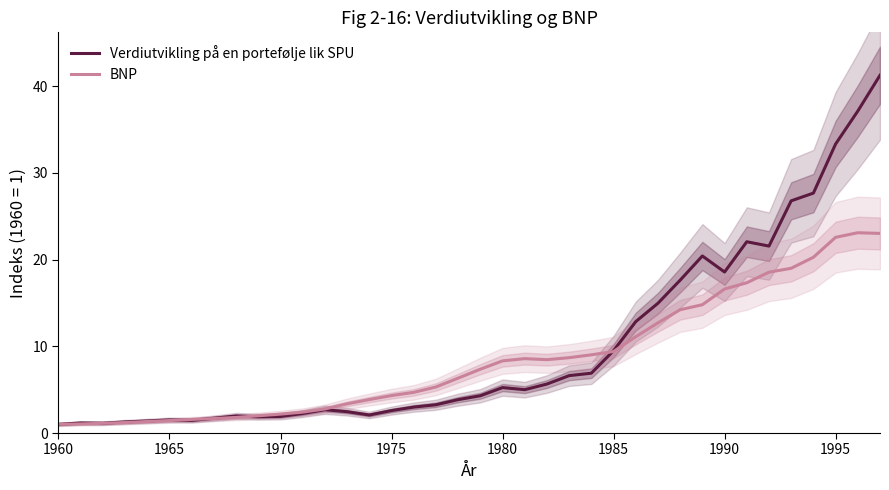

What is the difference between the second highest and minimum values in the BNP series?

22.0